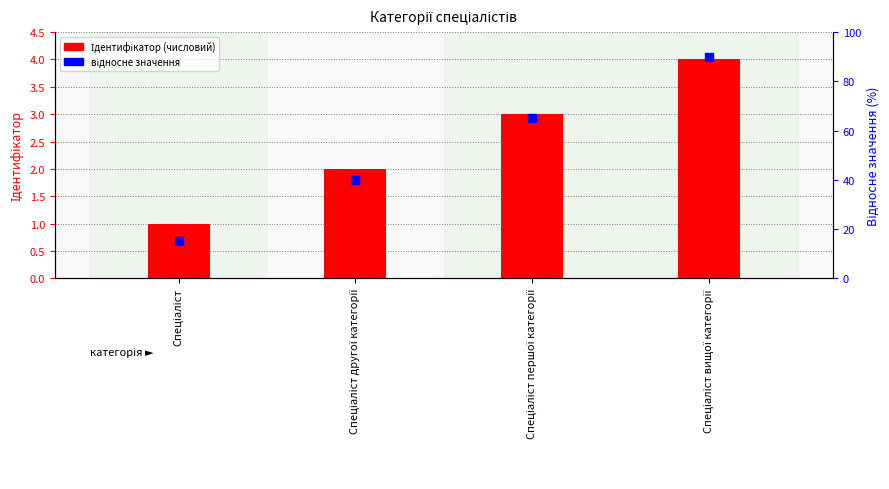

What is the total value across all series at Спеціаліст першої категорії?

68